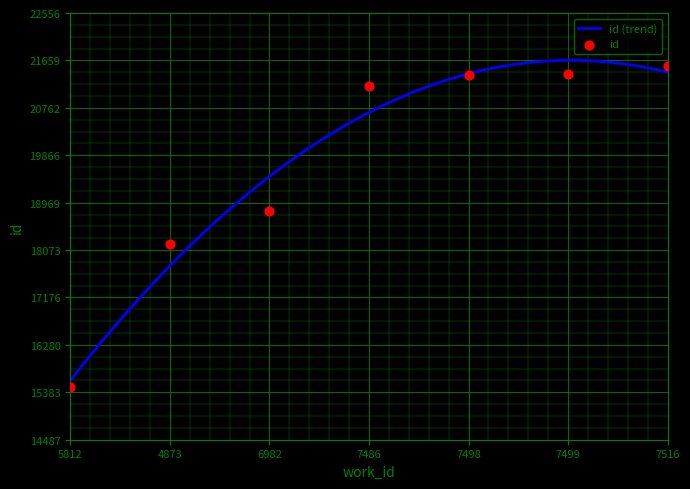

What is the ratio of the value at 7516 to the value at 4873?

1.2